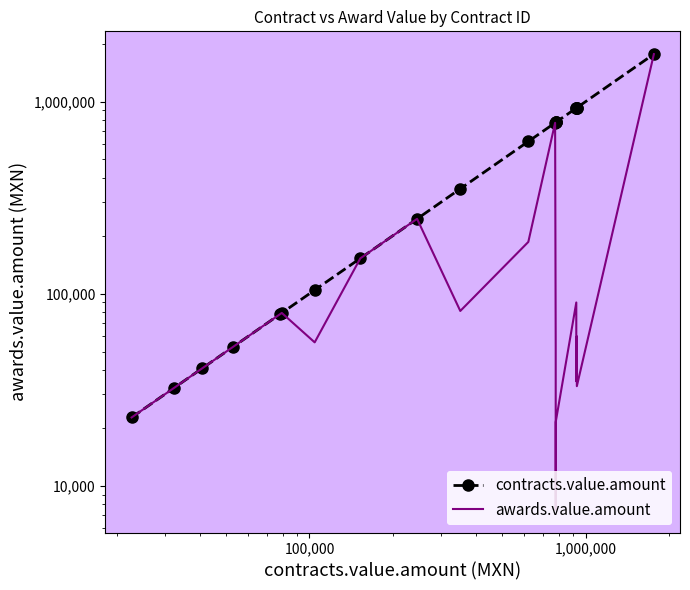

True or false: contracts.value.amount and awards.value.amount intersect in this chart.

False